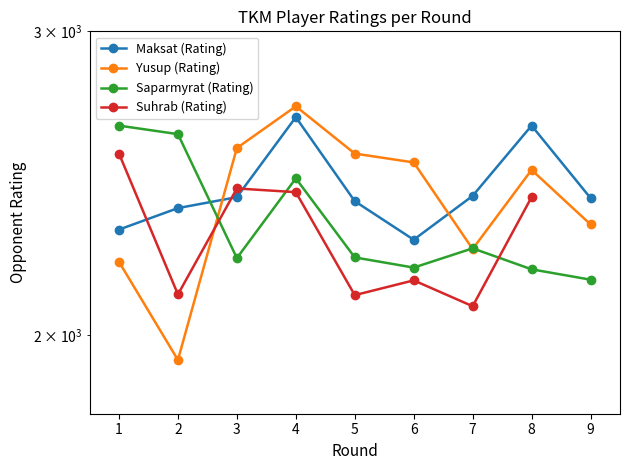

Between 6 and 5, which is larger?

5